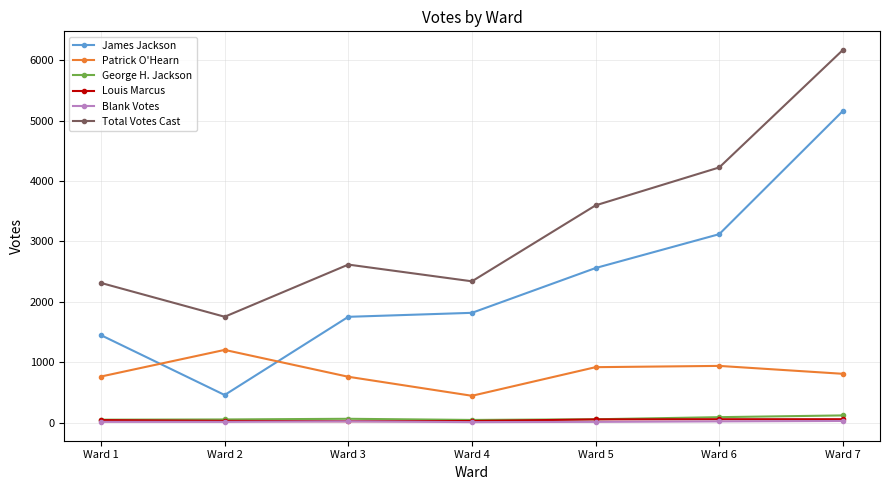

How many data points does each series have?

7